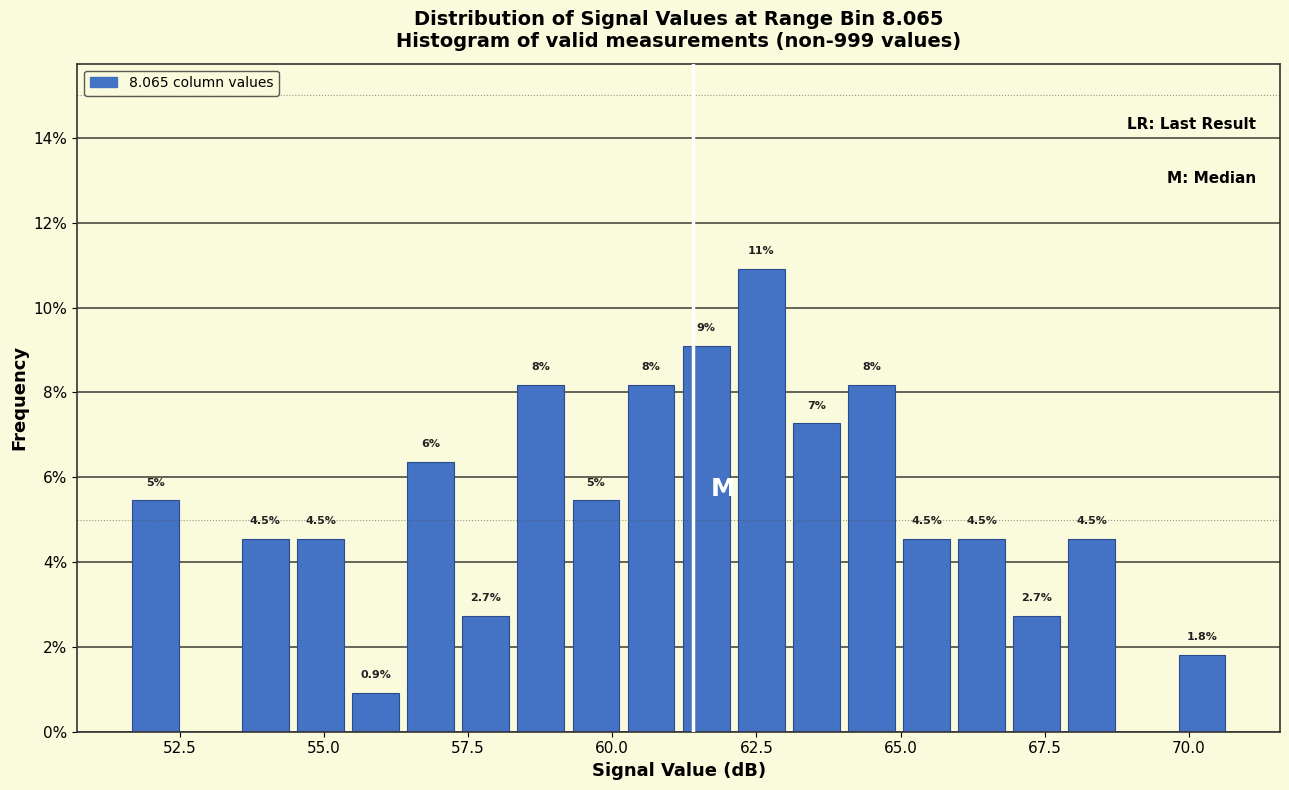

Around what value on the x-axis is the tallest bar? Give the approximate position of its centre, as read against the axis.

62.5